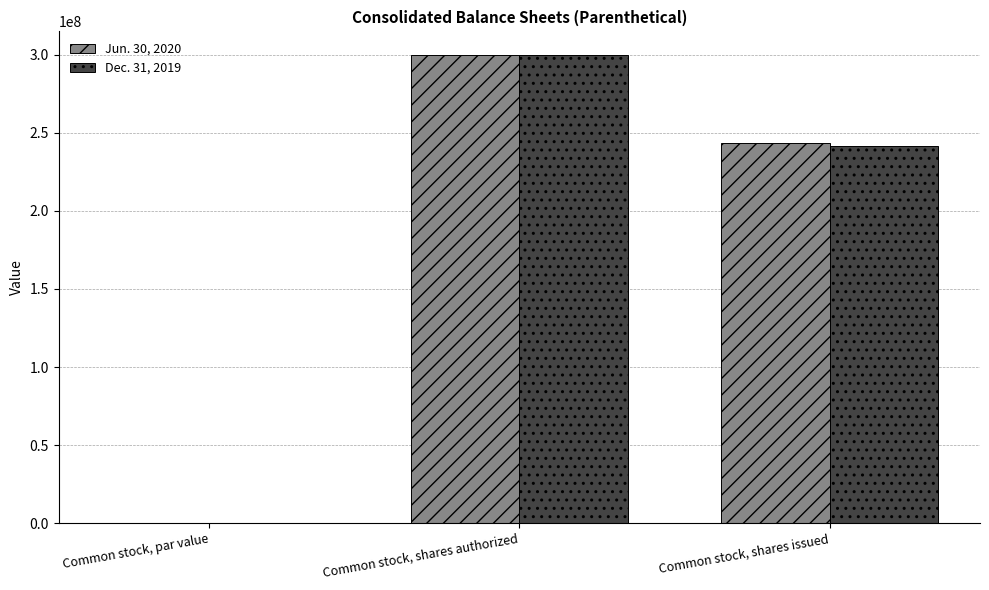

What is the sum of all Dec. 31, 2019 values?

541529021.0